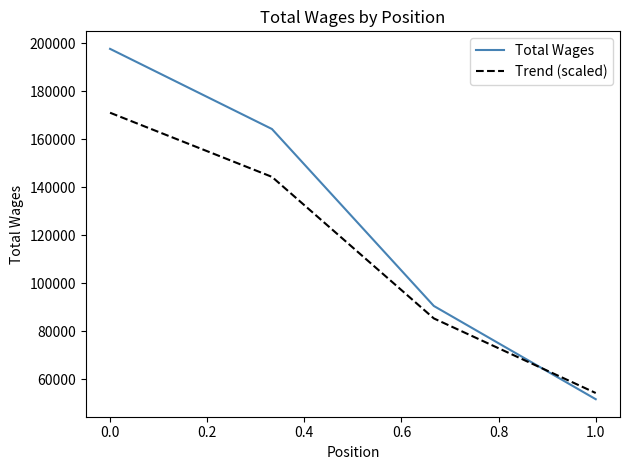

Which series has the largest range (max minus min)?

Total Wages